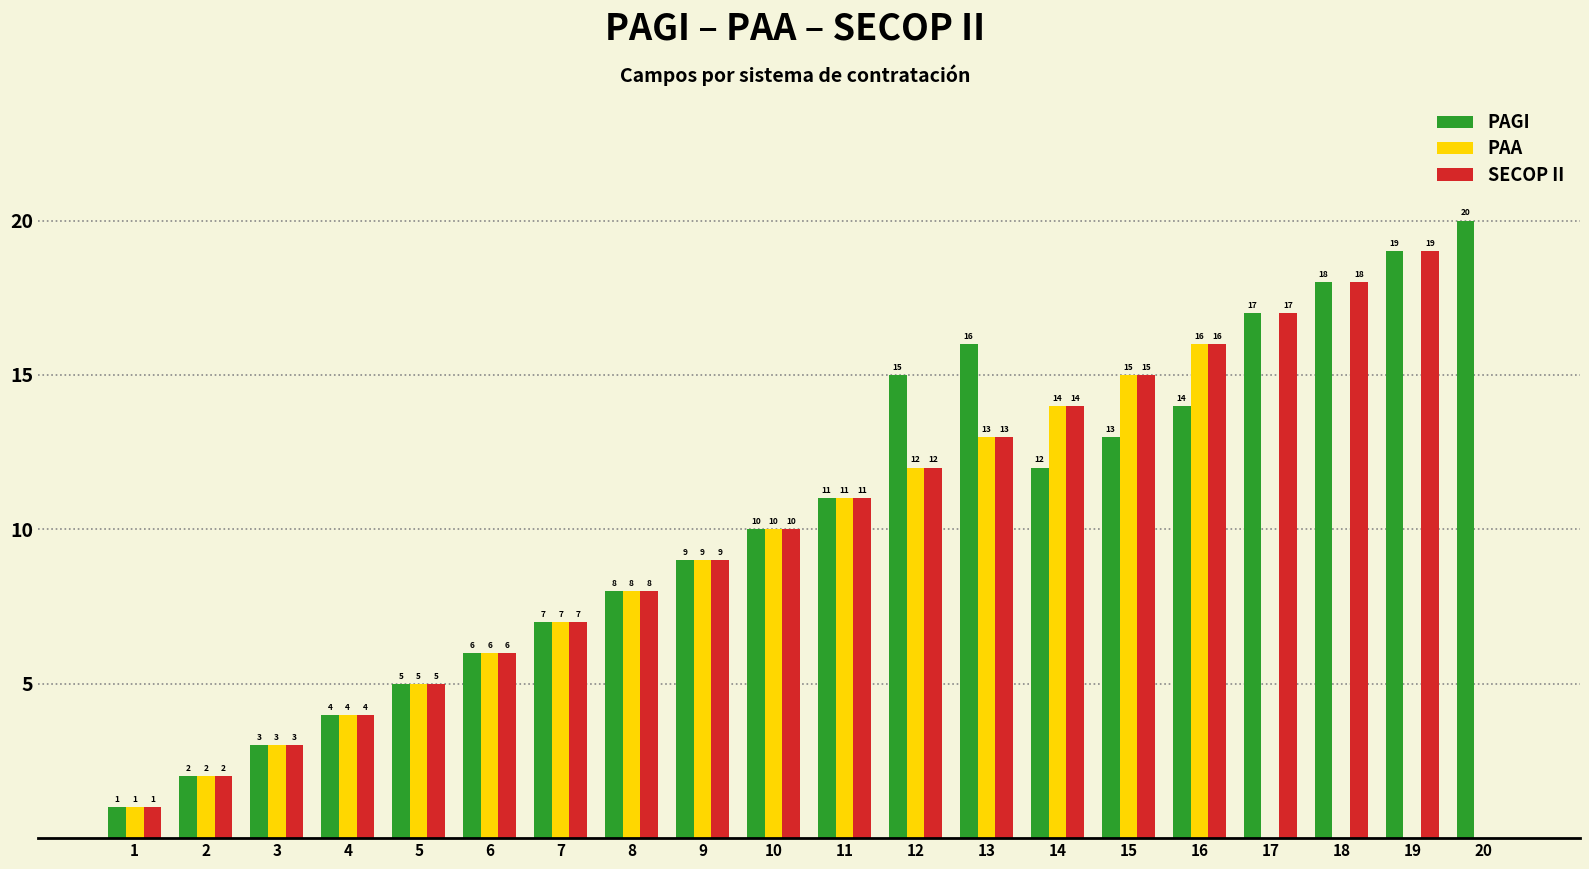

At which category is the sum across all series the highest?

16